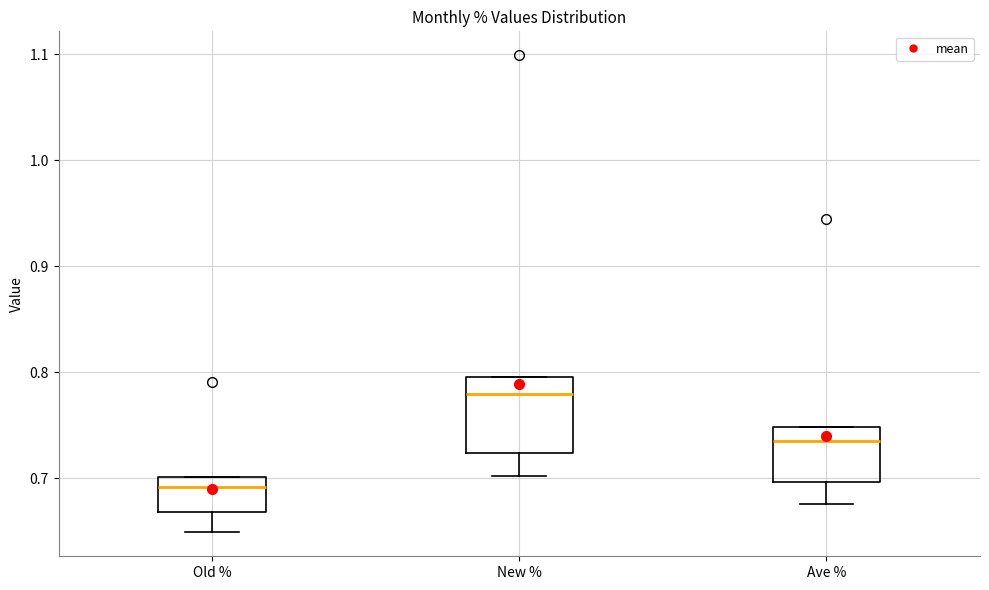

Reading left to right, read every box against the y-axis: the position of its median line, the range the box covers, and the ends of its whiskers. The values are not printed on the chart, so give them approximately, as read against the axis.

Old %: median 0.69, box 0.67 to 0.70, whiskers 0.65 to 0.70
New %: median 0.78, box 0.72 to 0.80, whiskers 0.70 to 0.80
Ave %: median 0.74, box 0.70 to 0.75, whiskers 0.68 to 0.75